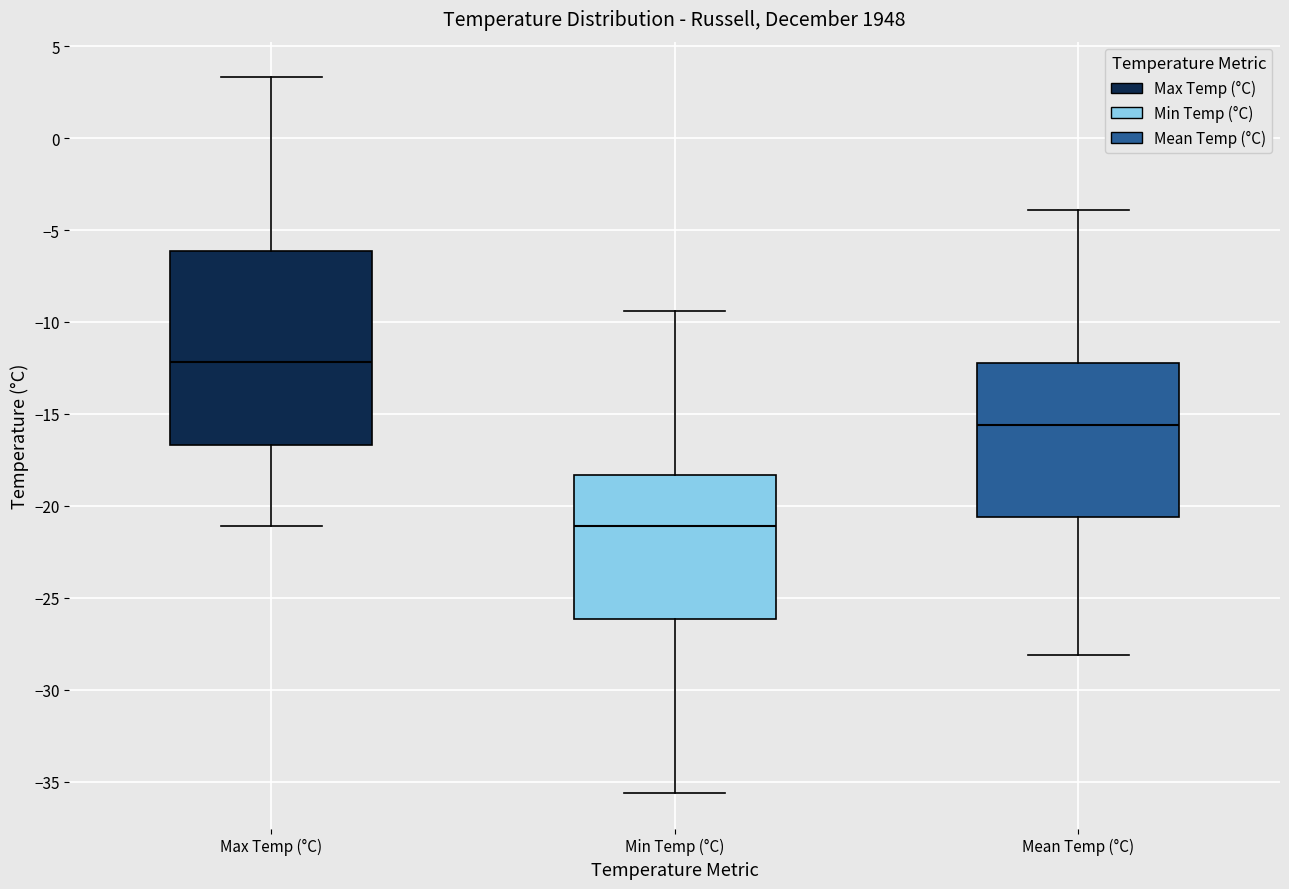

Reading left to right, transcribe this box plot: for each box, give where its median line is, the range the box spans, and where its two whiskers end, as read against the y-axis. The values are not printed on the chart, so give them approximately, as read against the axis.

Max Temp (°C): median -12.0, box -16.5 to -6.0, whiskers -21.0 to 3.5
Min Temp (°C): median -21.0, box -26.0 to -18.5, whiskers -35.5 to -9.5
Mean Temp (°C): median -15.5, box -20.5 to -12.0, whiskers -28.0 to -4.0